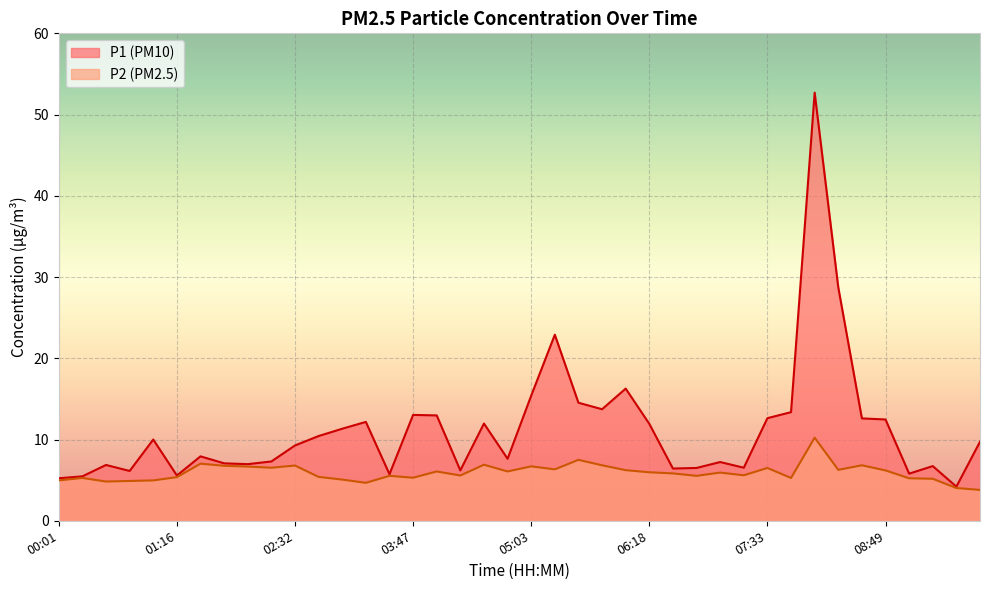

Reading left to right, extract all data points from this chart.

P1: 00:01=5.2	00:16=5.5	00:31=6.9	00:46=6.1	01:01=10.0	01:16=5.6	01:31=7.9	01:46=7.1	02:02=7.0	02:17=7.3	02:32=9.3	02:47=10.4	03:02=11.3	03:17=12.2	03:32=5.7	03:47=13.0	04:02=13.0	04:17=6.2	04:32=12.0	04:48=7.6	05:03=15.4	05:18=22.9	05:33=14.5	05:48=13.7	06:03=16.3	06:18=11.9	06:33=6.4	06:48=6.5	07:03=7.2	07:18=6.5	07:33=12.6	07:49=13.4	08:04=52.7	08:19=28.7	08:34=12.6	08:49=12.5	09:04=5.8	09:19=6.7	09:34=4.2	09:49=9.7
P2: 00:01=5.0	00:16=5.3	00:31=4.8	00:46=4.9	01:01=5.0	01:16=5.4	01:31=7.0	01:46=6.8	02:02=6.7	02:17=6.5	02:32=6.8	02:47=5.4	03:02=5.1	03:17=4.7	03:32=5.5	03:47=5.3	04:02=6.1	04:17=5.6	04:32=6.9	04:48=6.1	05:03=6.7	05:18=6.3	05:33=7.5	05:48=6.8	06:03=6.2	06:18=6.0	06:33=5.8	06:48=5.5	07:03=5.9	07:18=5.6	07:33=6.5	07:49=5.3	08:04=10.2	08:19=6.3	08:34=6.8	08:49=6.2	09:04=5.2	09:19=5.2	09:34=4.0	09:49=3.8